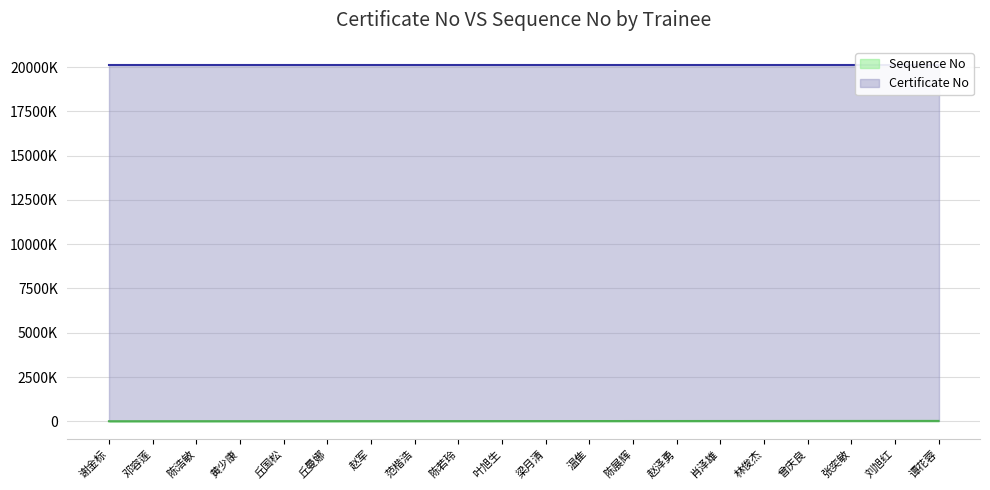

True or false: Sequence No has more than 1 interior local peaks.

False